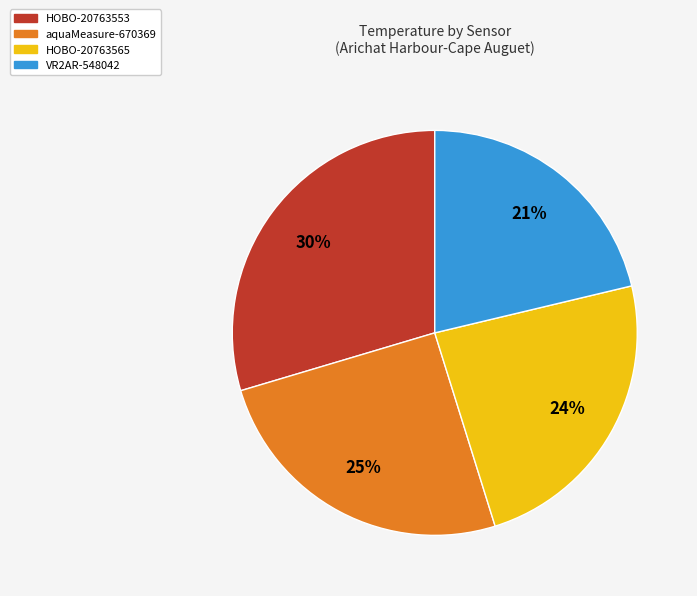

To the nearest percent, what is the average slice percentage?

25%